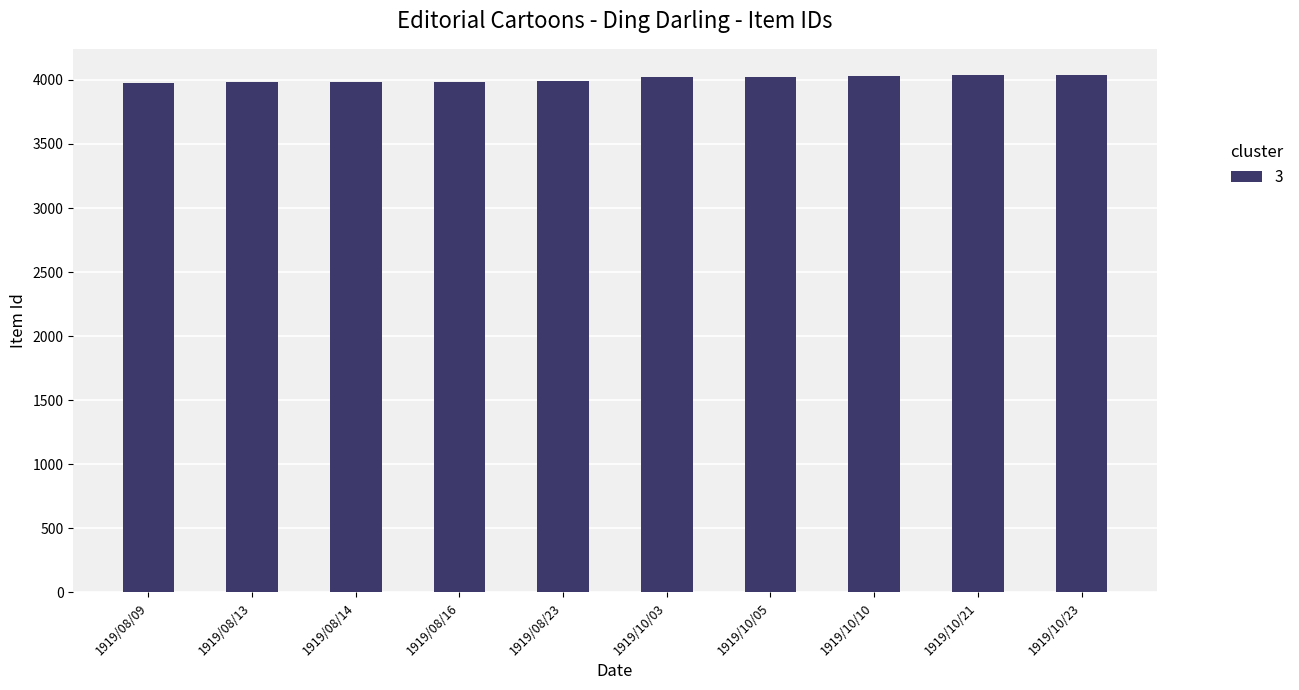

Is it true that the value at 1919/08/23 is 6504?

False